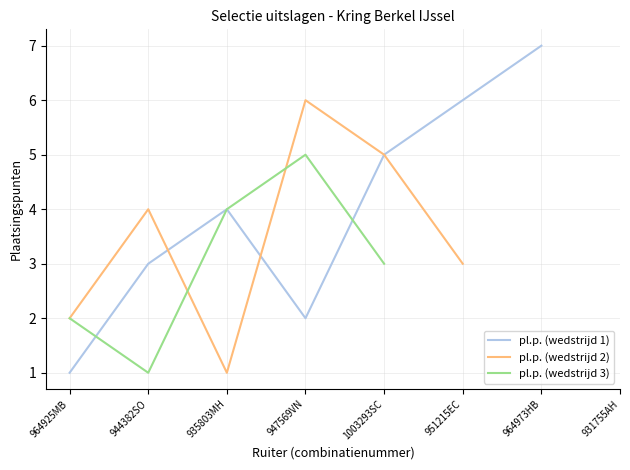

Is it true that pl.p. (wedstrijd 2) equals 2.0 at 964925MB?

True